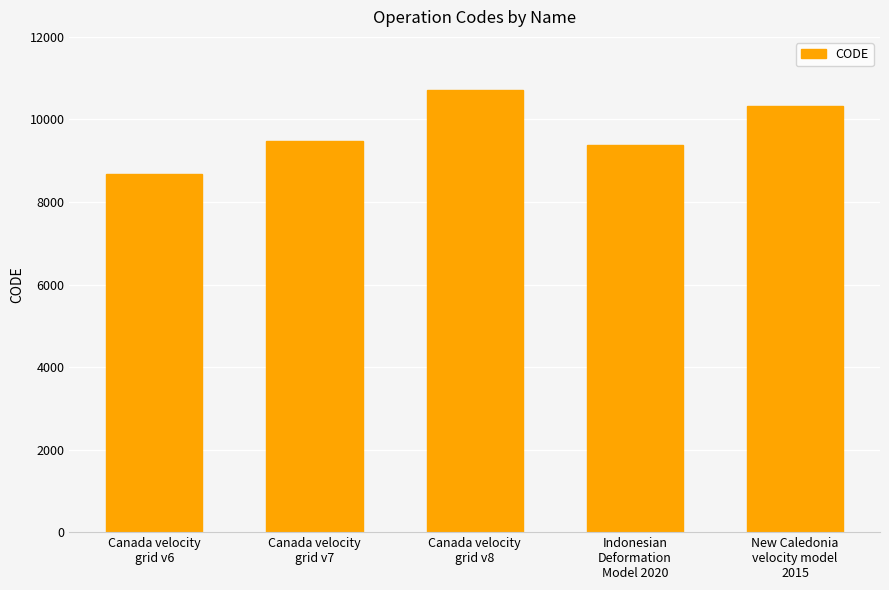

Read the value at Canada velocity
grid v6, to the nearest 50.

8700